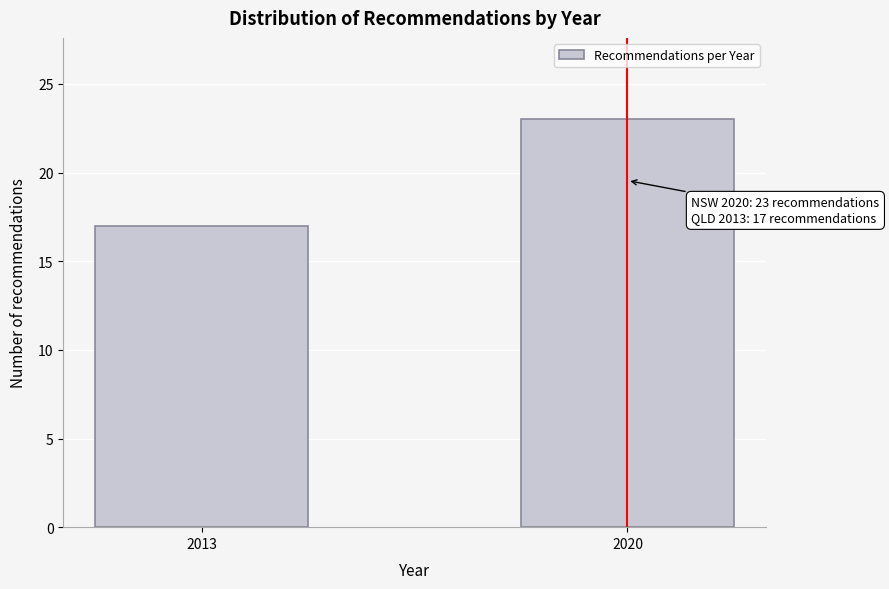

Reading left to right, extract all data points from this chart.

2013=17	2020=23